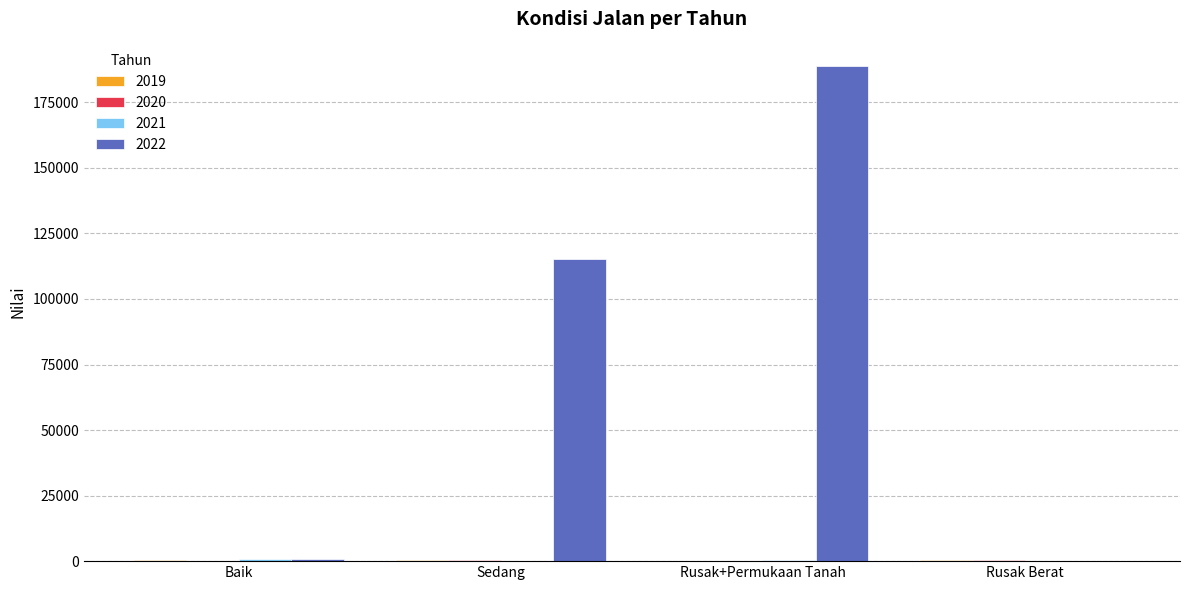

Is it true that 2022 equals 299223.9 at Rusak+Permukaan Tanah?

False